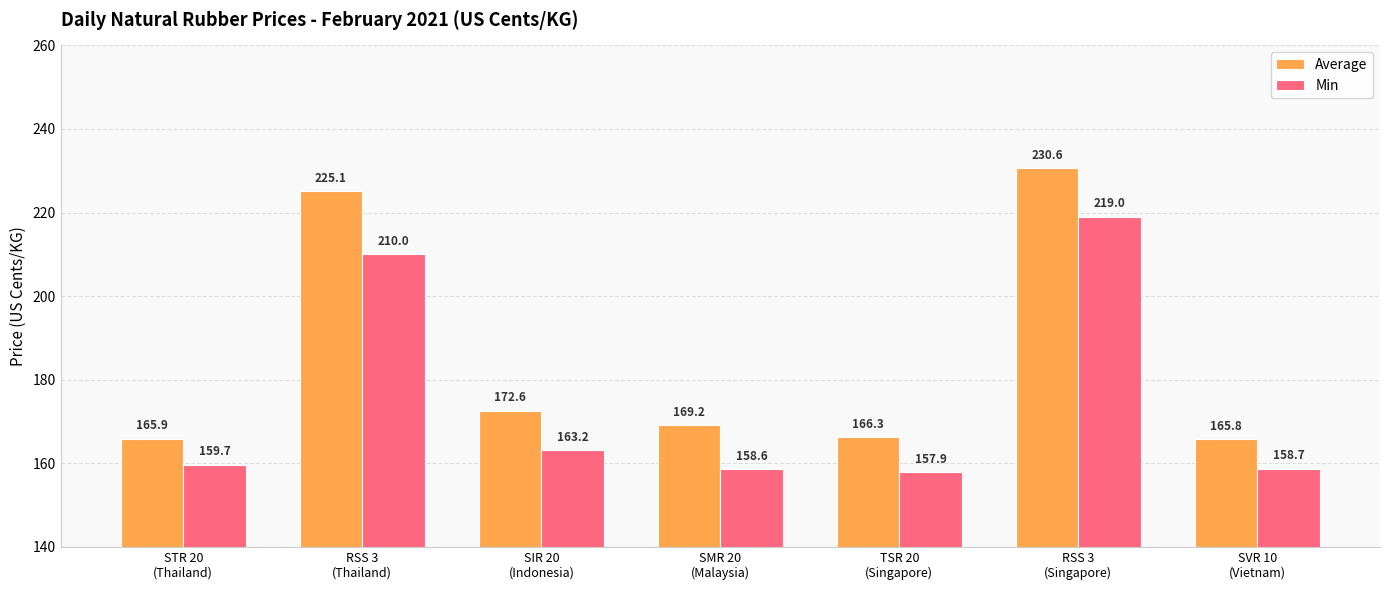

Reading left to right, transcribe all the data shown in this chart.

Average: STR 20
(Thailand)=165.9	RSS 3
(Thailand)=225.1	SIR 20
(Indonesia)=172.6	SMR 20
(Malaysia)=169.2	TSR 20
(Singapore)=166.3	RSS 3
(Singapore)=230.6	SVR 10
(Vietnam)=165.8
Min: STR 20
(Thailand)=159.7	RSS 3
(Thailand)=210.0	SIR 20
(Indonesia)=163.2	SMR 20
(Malaysia)=158.6	TSR 20
(Singapore)=157.9	RSS 3
(Singapore)=219.0	SVR 10
(Vietnam)=158.7